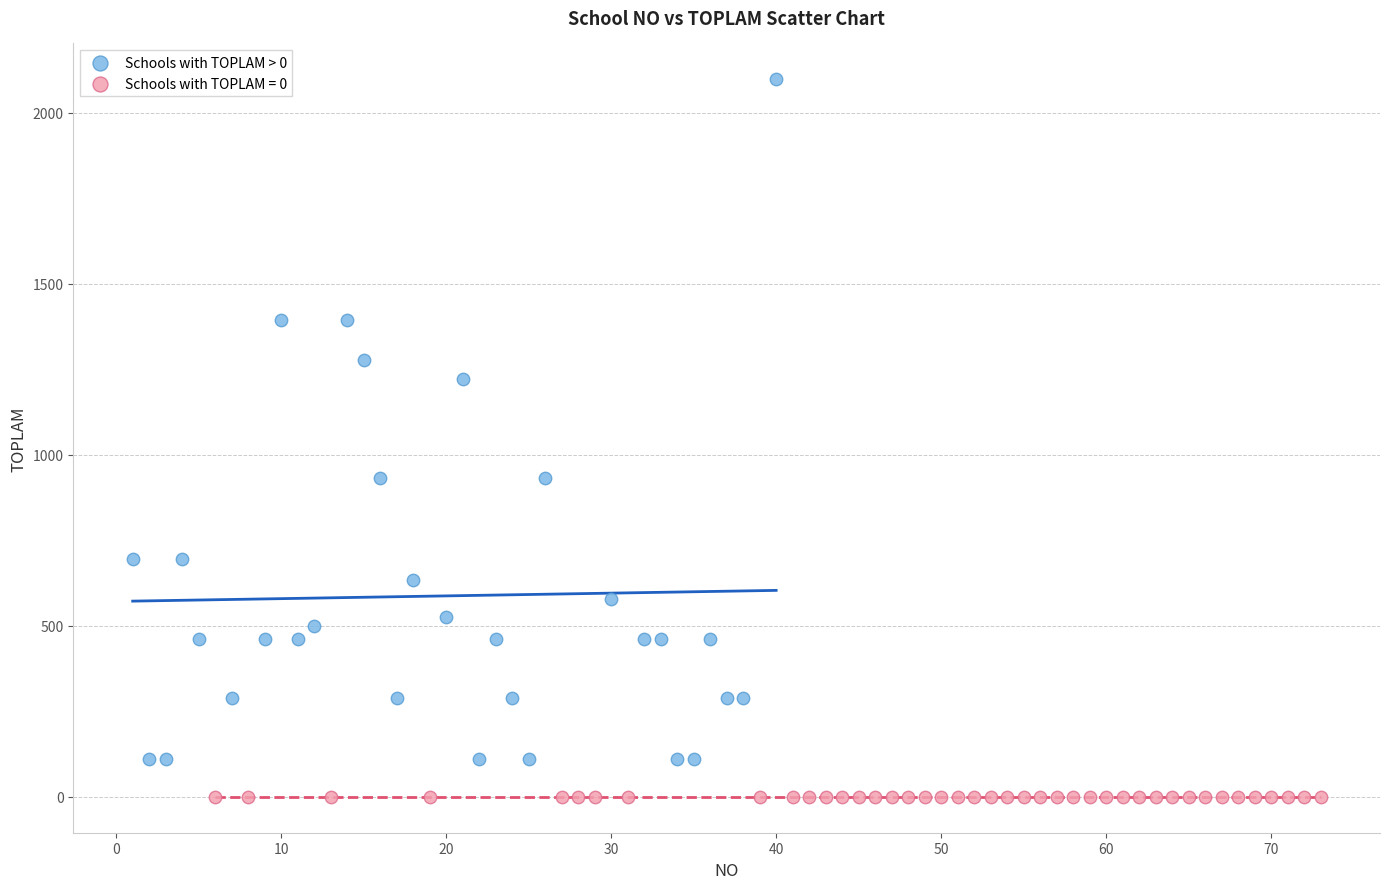

Which series contains the highest Y value?

Schools with TOPLAM > 0